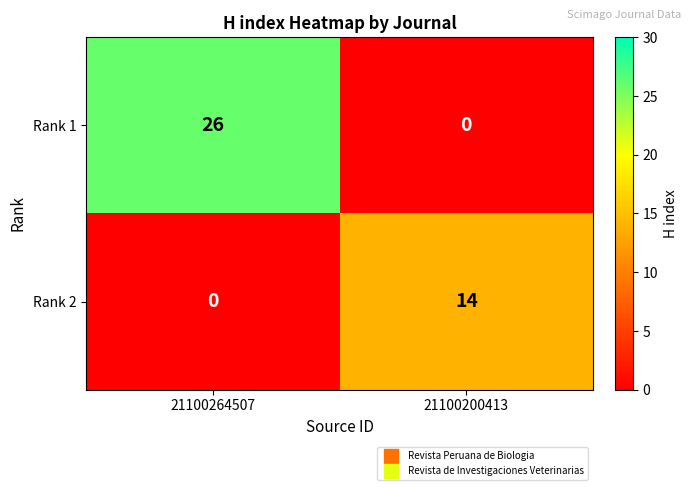

Reading left to right, list all the values displayed in this chart.

Rank 1: 21100264507=26	21100200413=0
Rank 2: 21100264507=0	21100200413=14